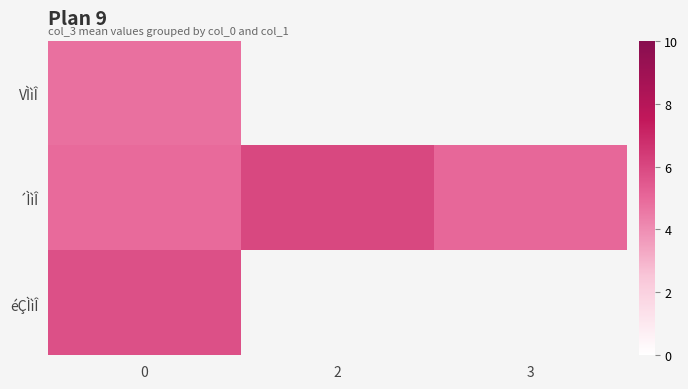

The value of row_0 at 0 is 6.9. True or false?

False